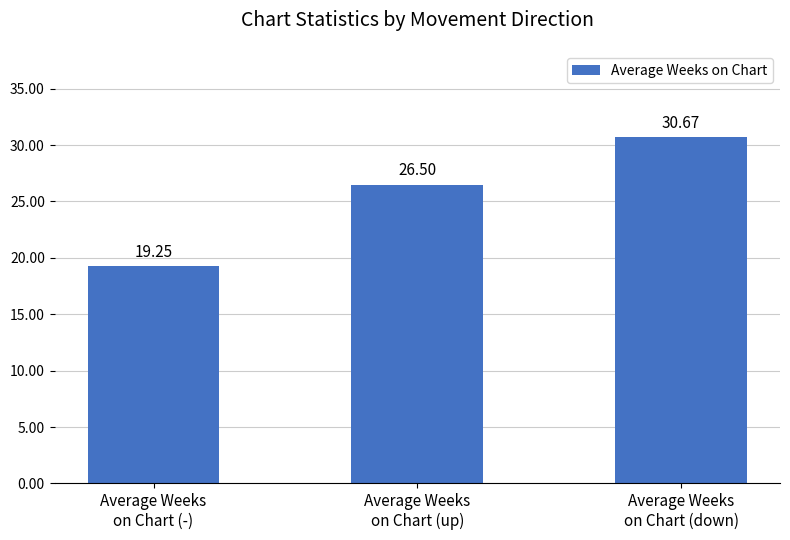

What position from the right is Average Weeks
on Chart (up)?

2